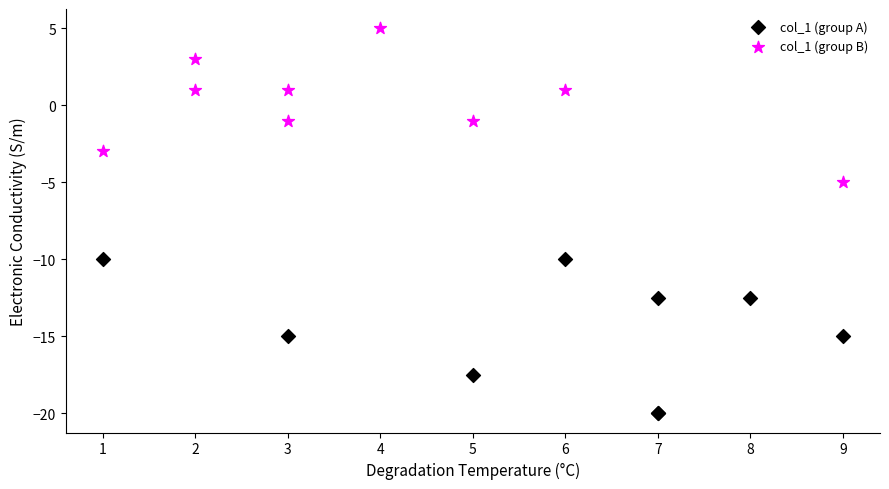

Which series contains the lowest Y value?

col_1 (group A)